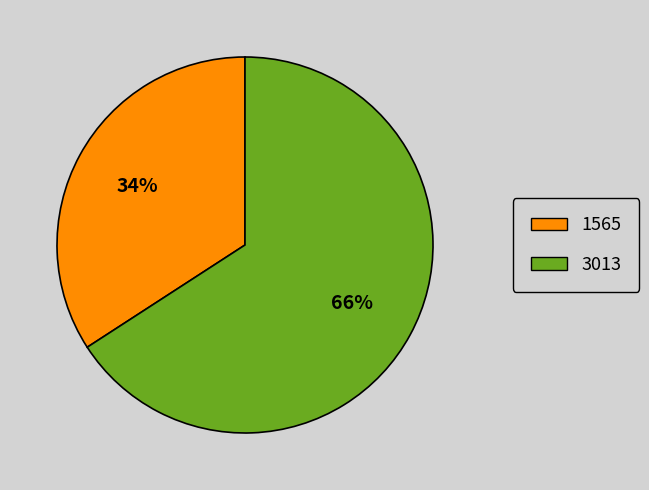

To the nearest percent, what is the combined percentage of 1565 and 3013?

100%